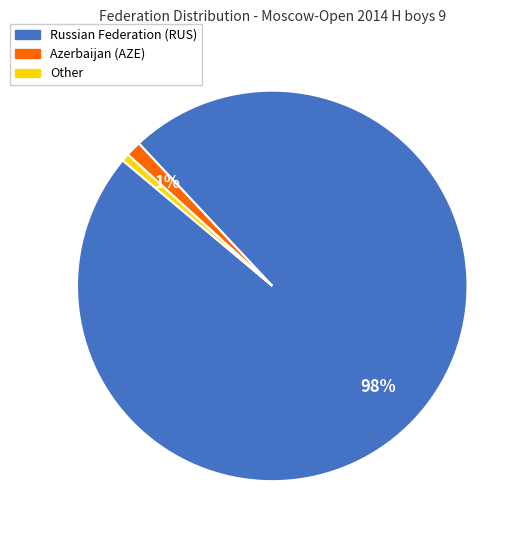

Is there any slice that represents more than half of the pie?

Yes